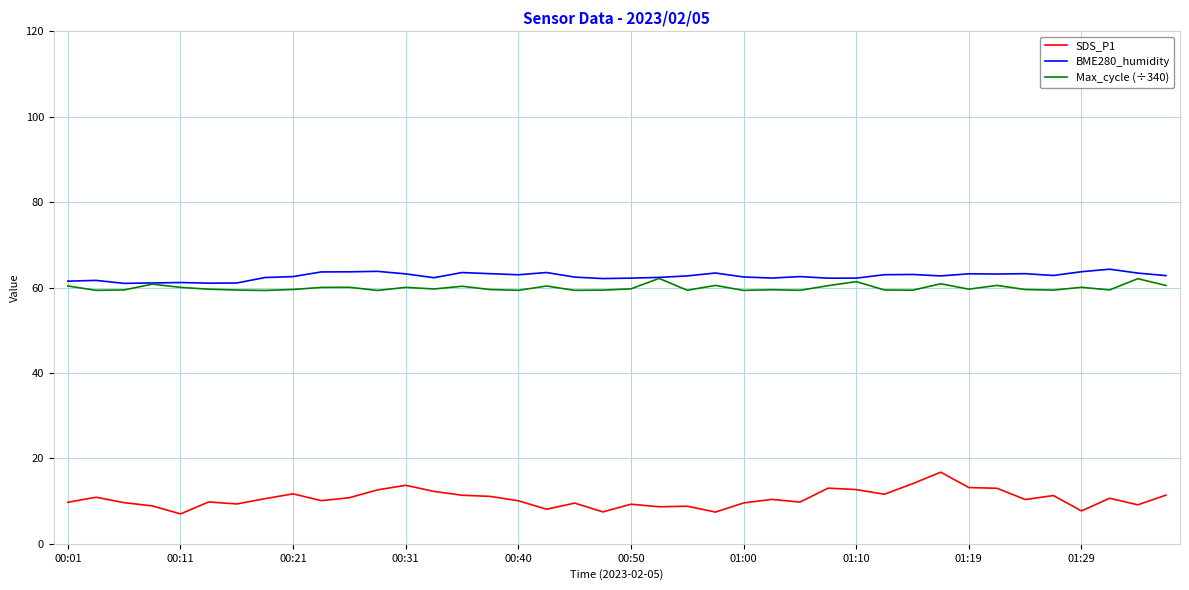

True or false: Max_cycle (÷340) and SDS_P1 intersect in this chart.

False